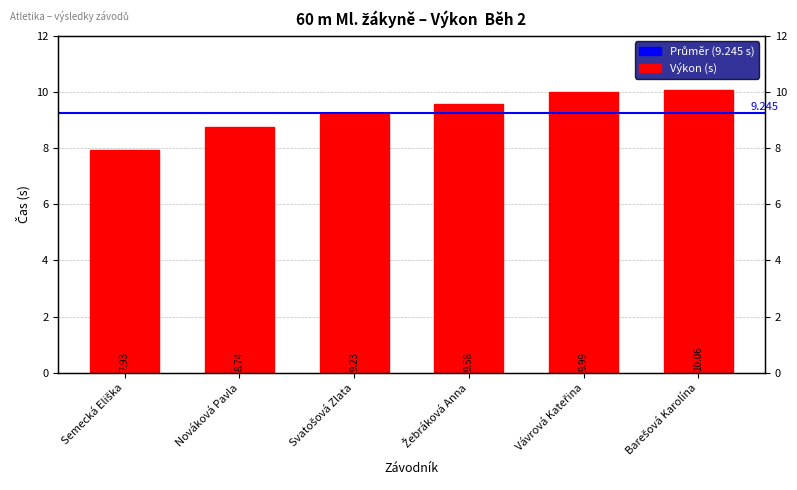

Are the bars horizontal?

No